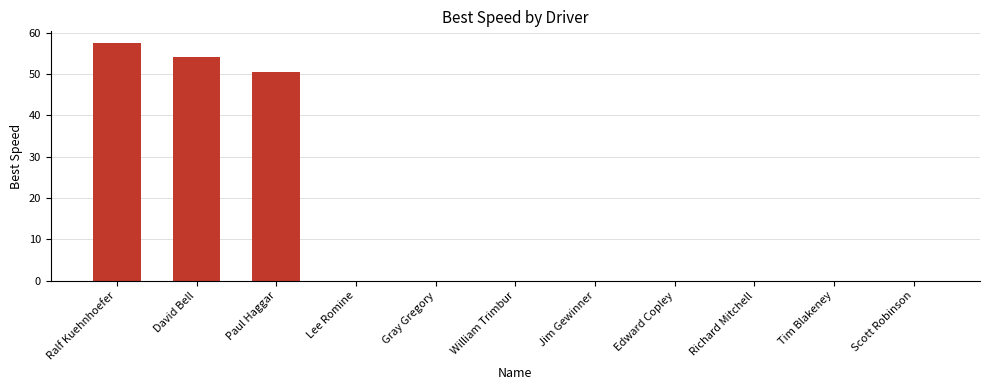

What is the sum of all values?

162.1